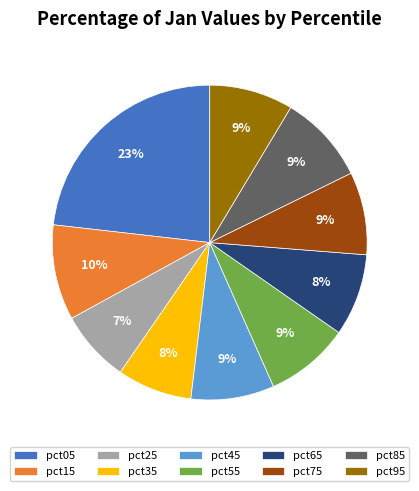

Does any single category account for the majority?

No